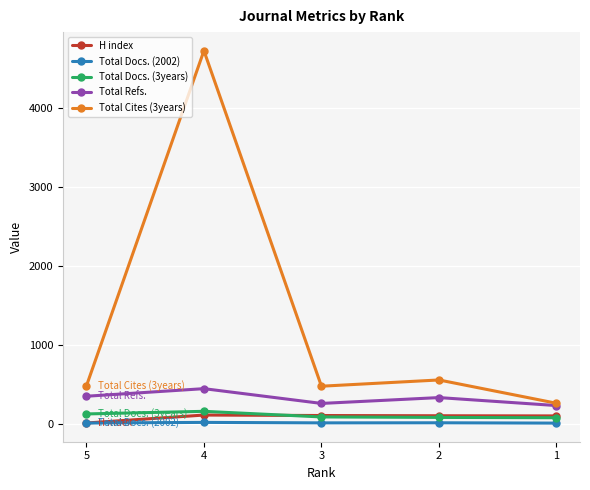

True or false: Total Cites (3years) and H index intersect in this chart.

False